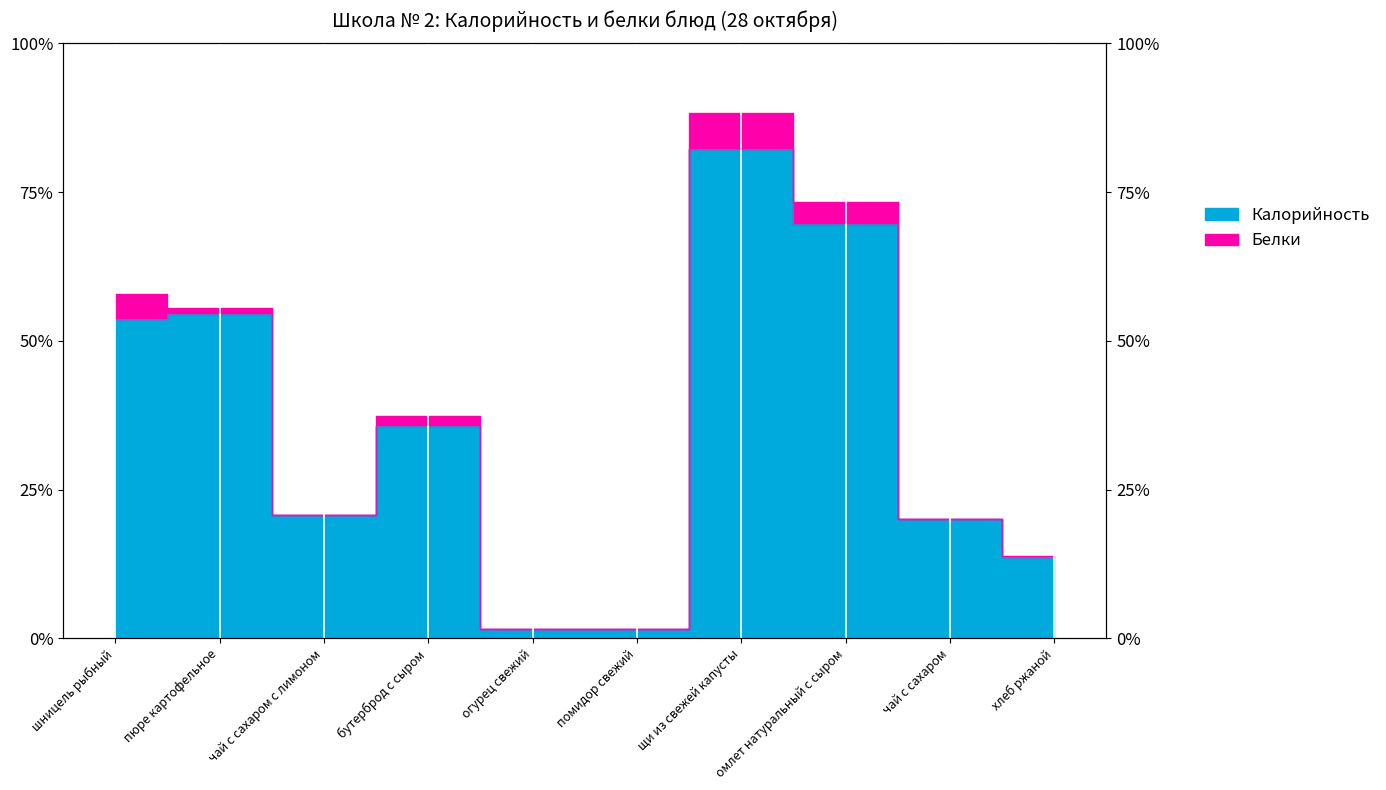

Which has a higher value, чай с сахаром с лимоном or чай с сахаром?

чай с сахаром с лимоном